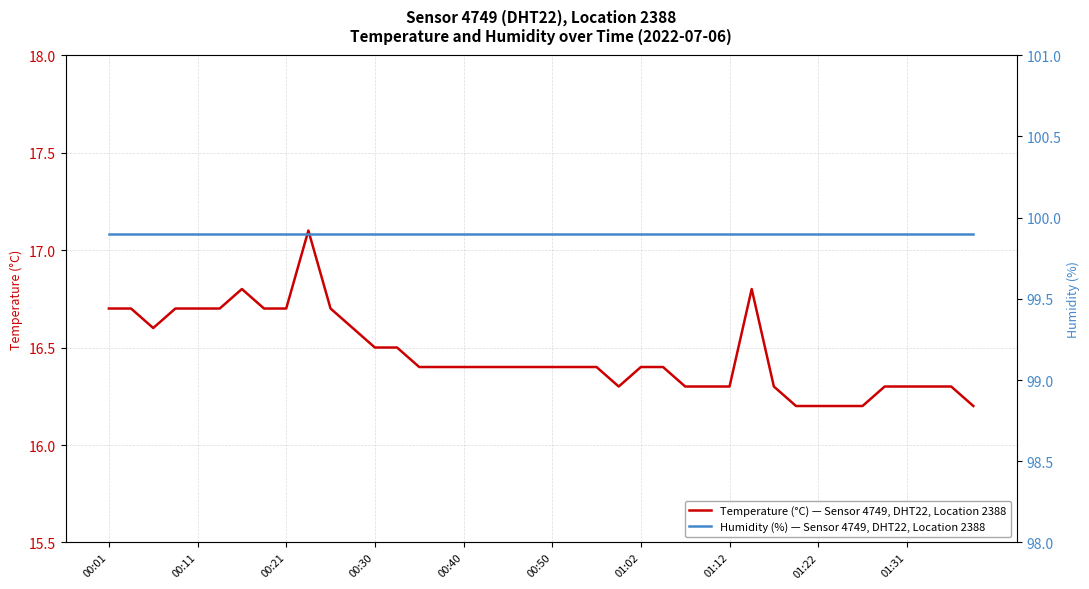

What is the difference between the second highest and minimum values in the Temperature (°C) — Sensor 4749, DHT22, Location 2388 series?

0.6